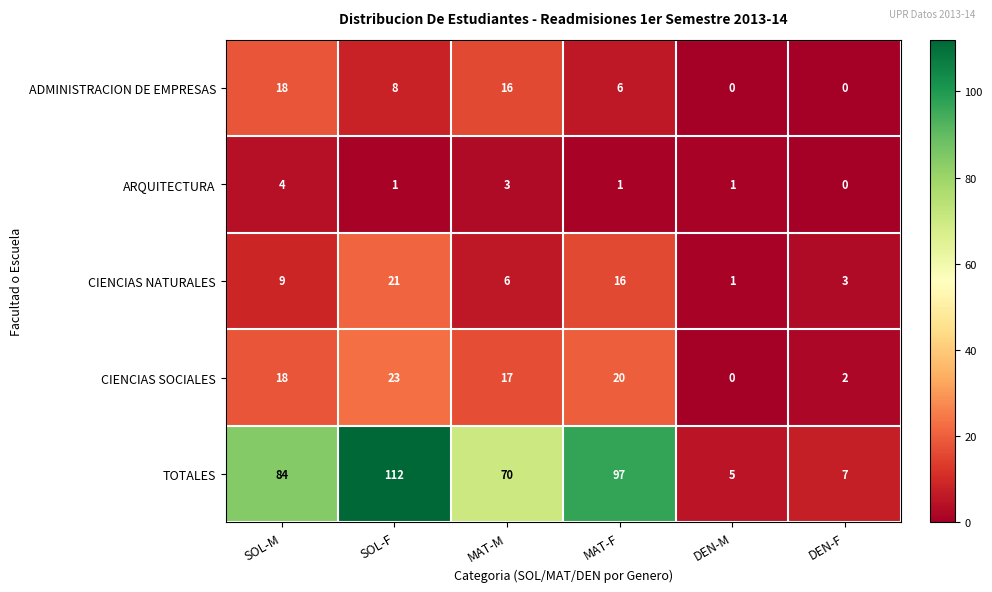

What is the difference between the highest and lowest values at DEN-M?

5